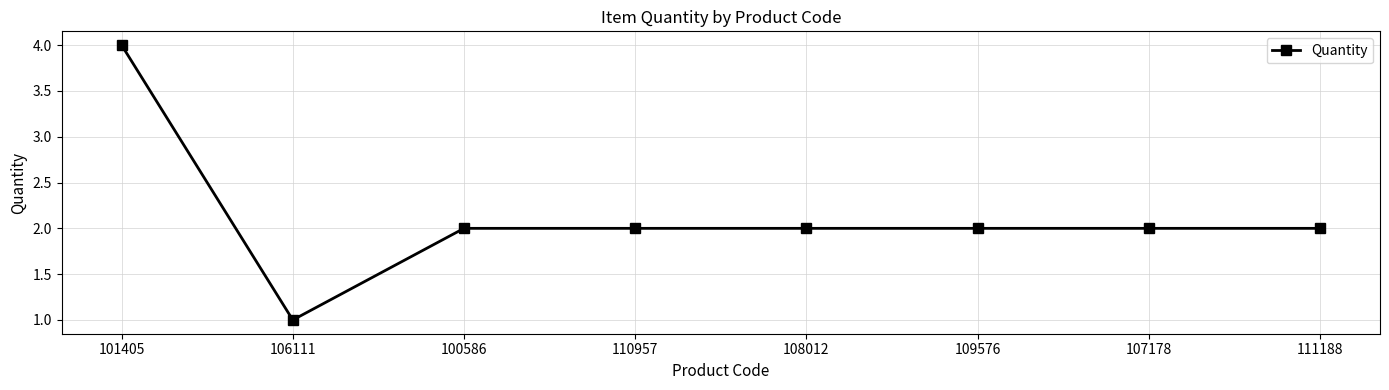

At which category does the data reach its first local valley?

106111